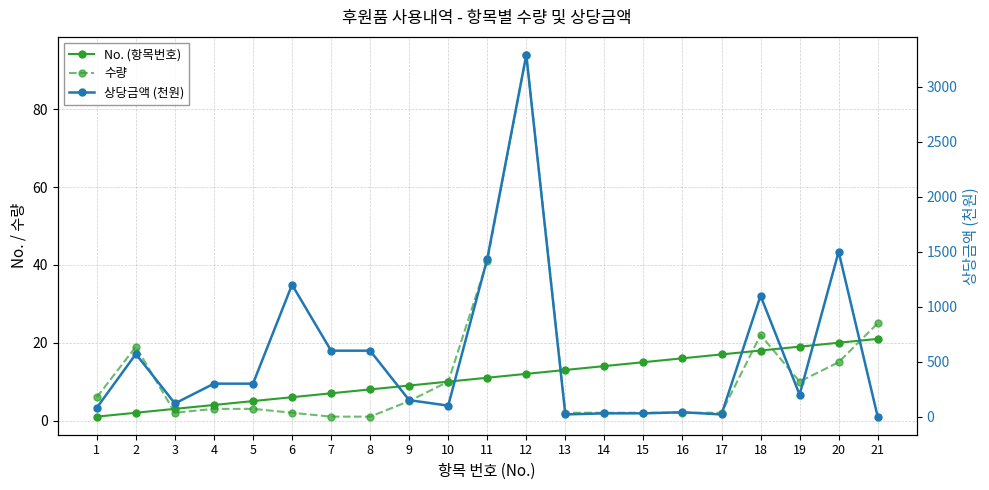

Between which two adjacent categories do 상당금액 (천원) and 수량 first intersect?

20 and 21